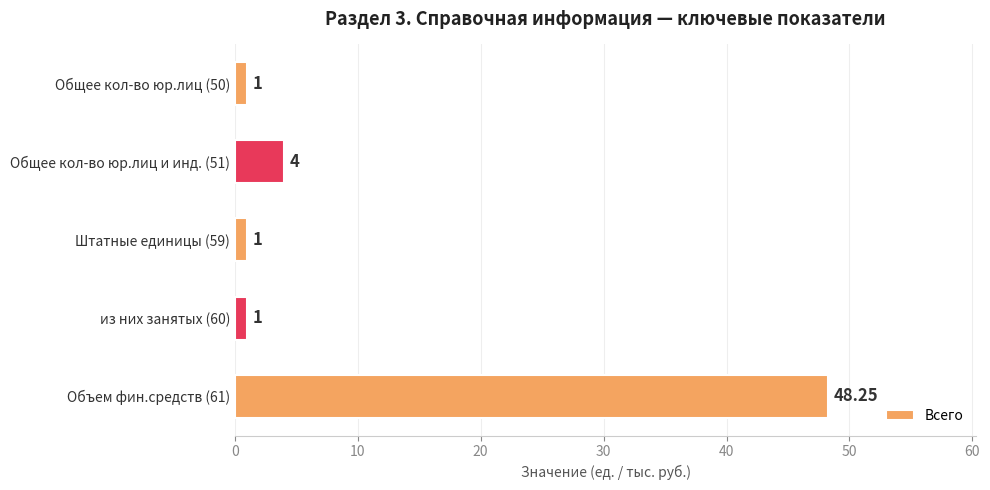

Approximately how many times larger is the value at из них занятых (60) compared to Штатные единицы (59)?

1.0